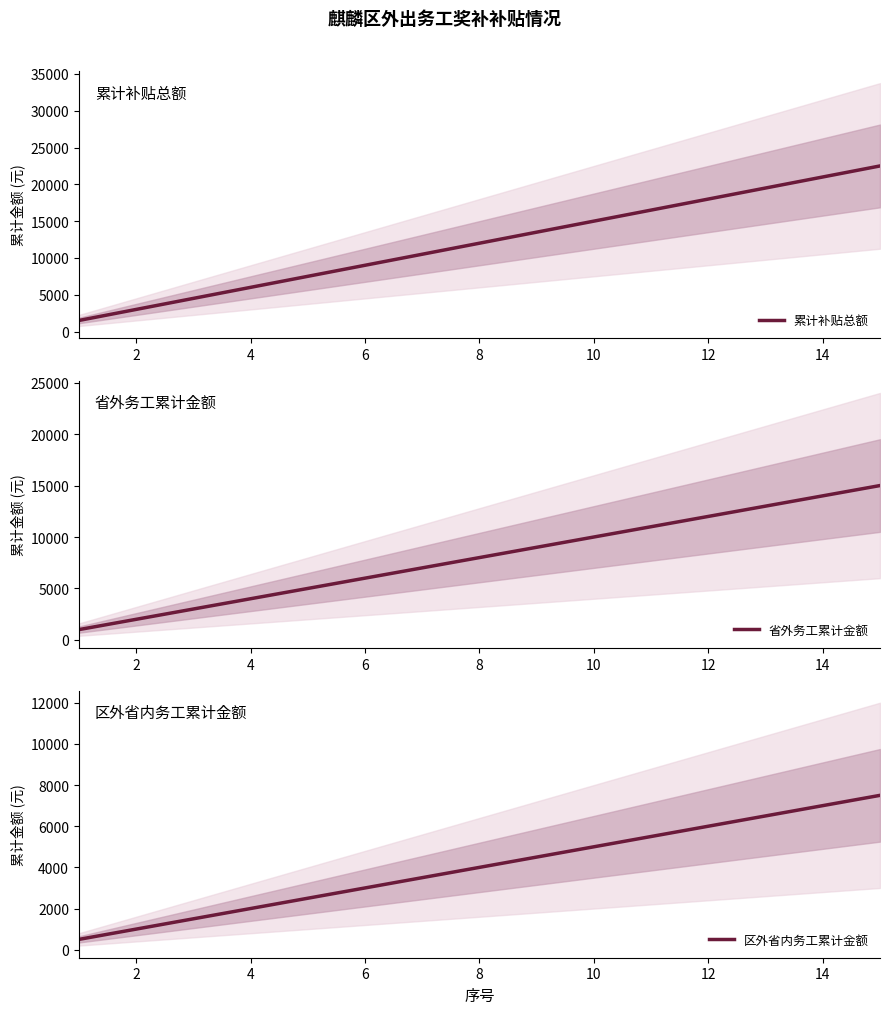

What is the average value of the 省外务工累计金额 series?

8000